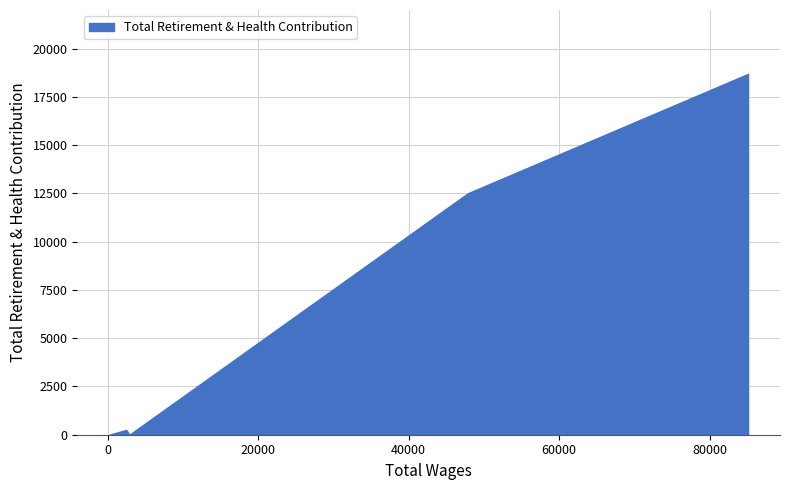

What is the maximum value shown in the chart?

18692